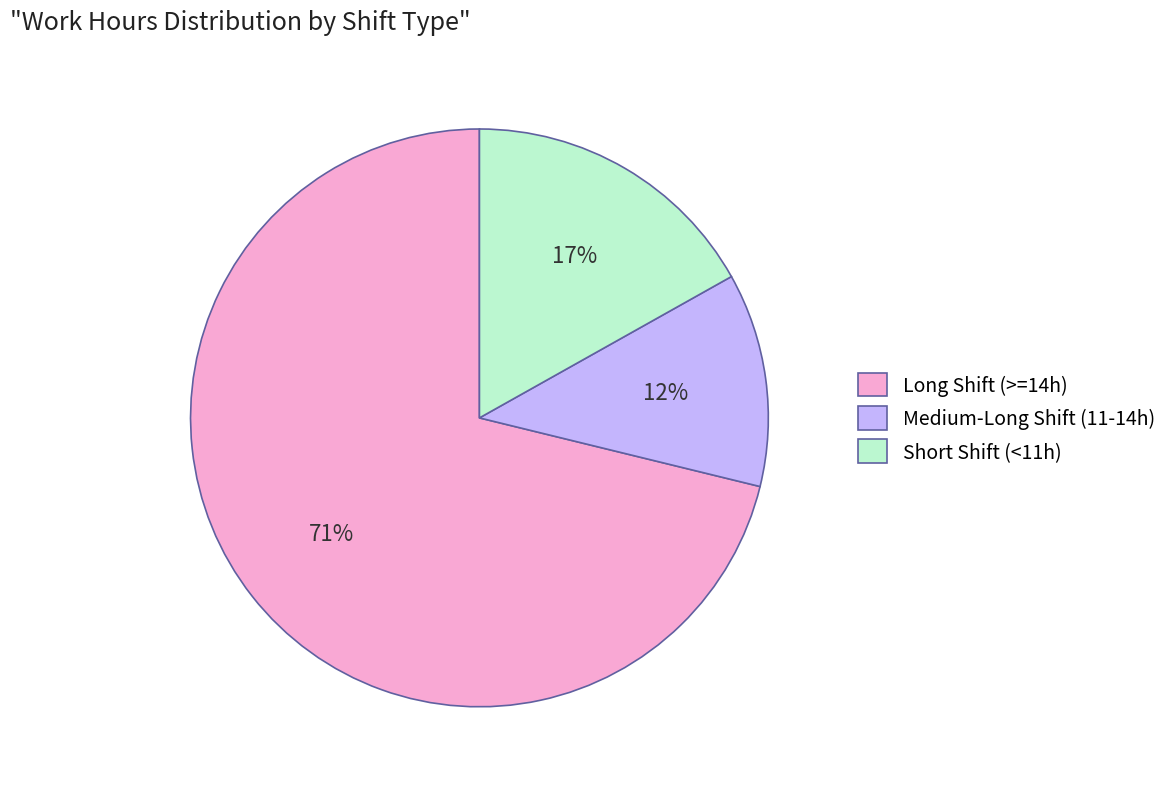

Between Medium-Long Shift (11-14h) and Long Shift (>=14h), which is larger?

Long Shift (>=14h)